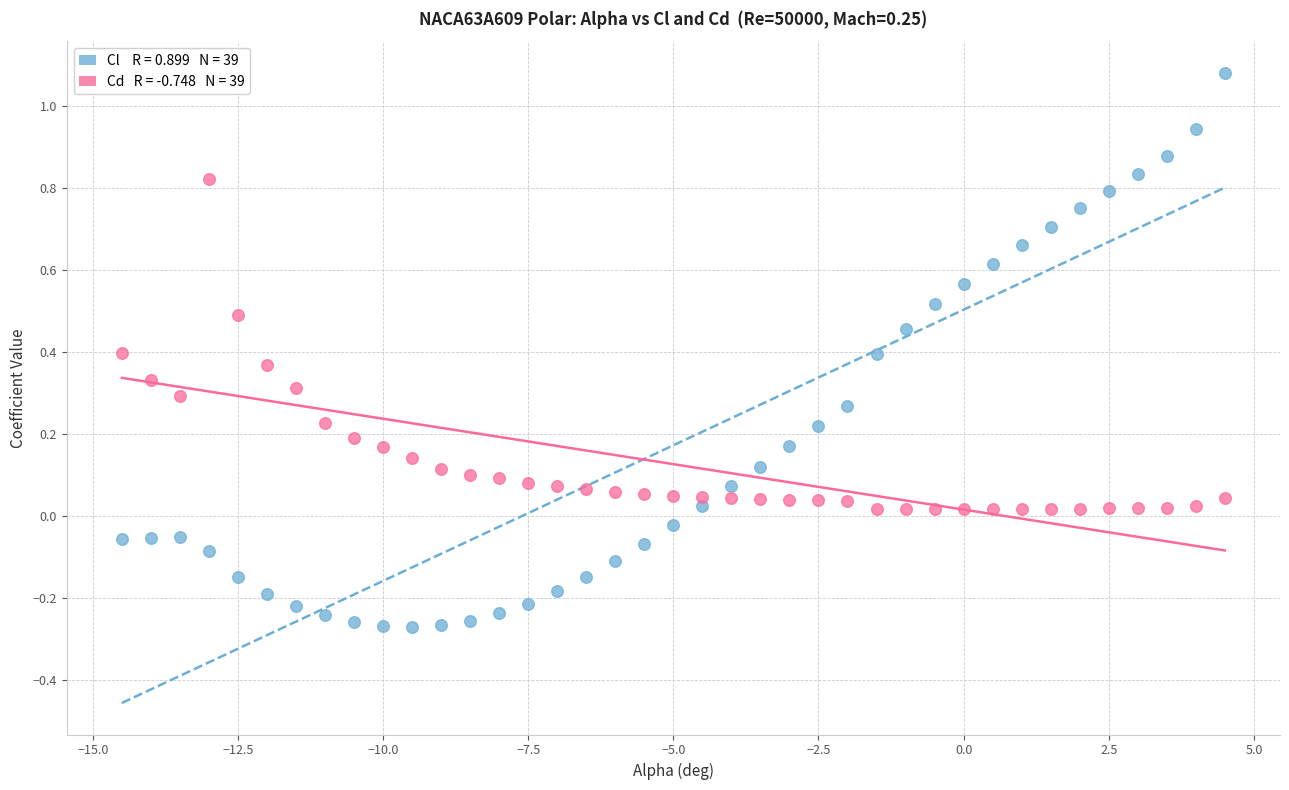

Across all data points, what is the range of X values (max minus min)?

19.0